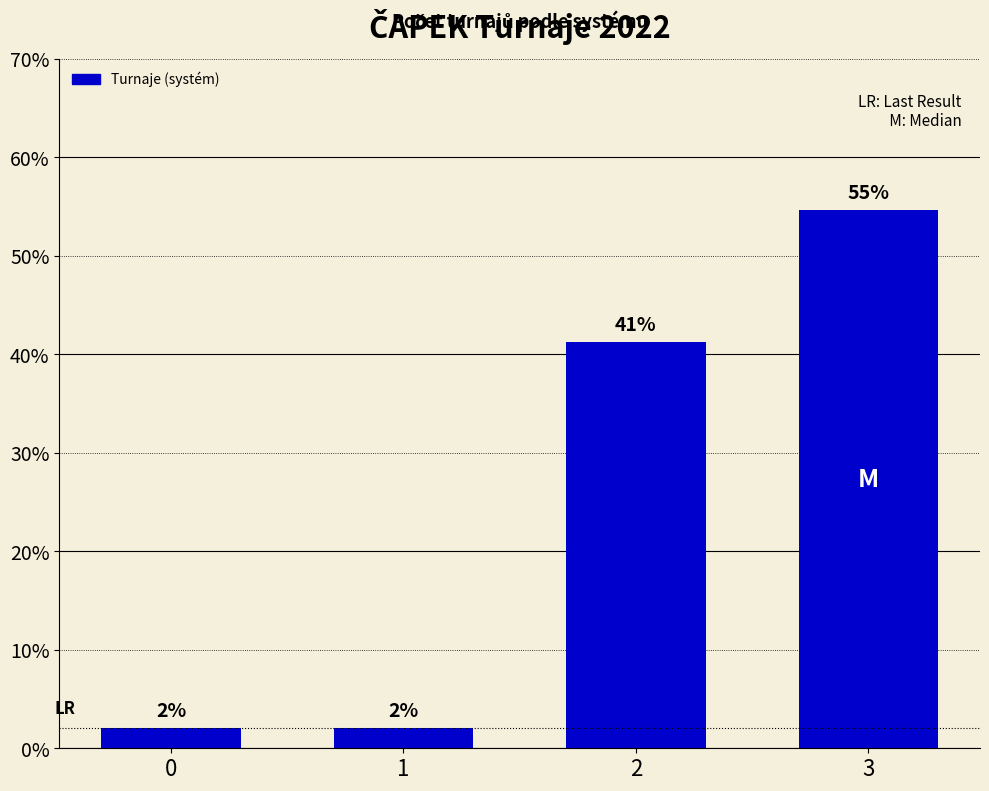

What is the value of the 4th bar from the left?

54.6